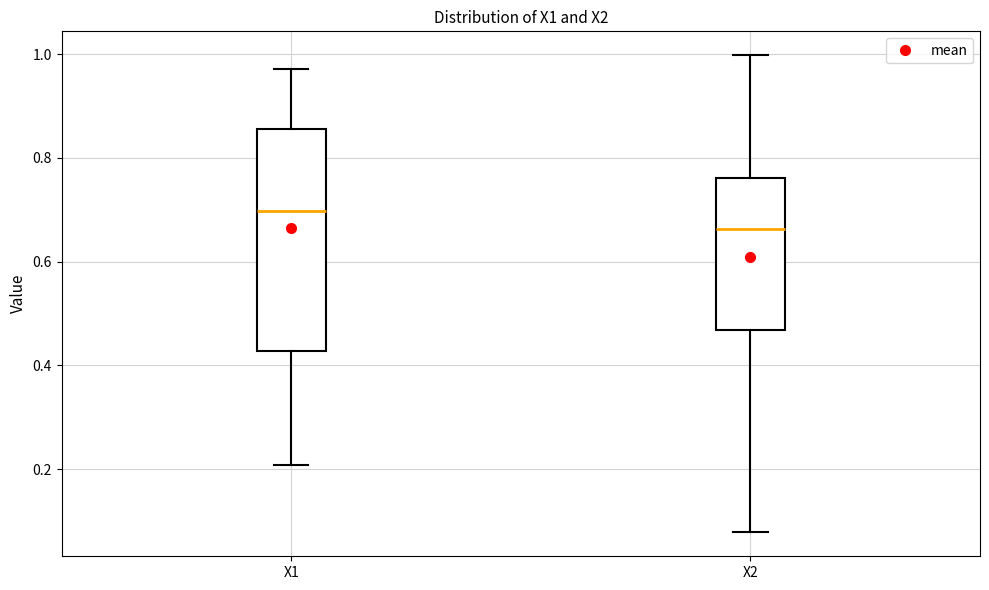

Which box has the lowest median line?

X2